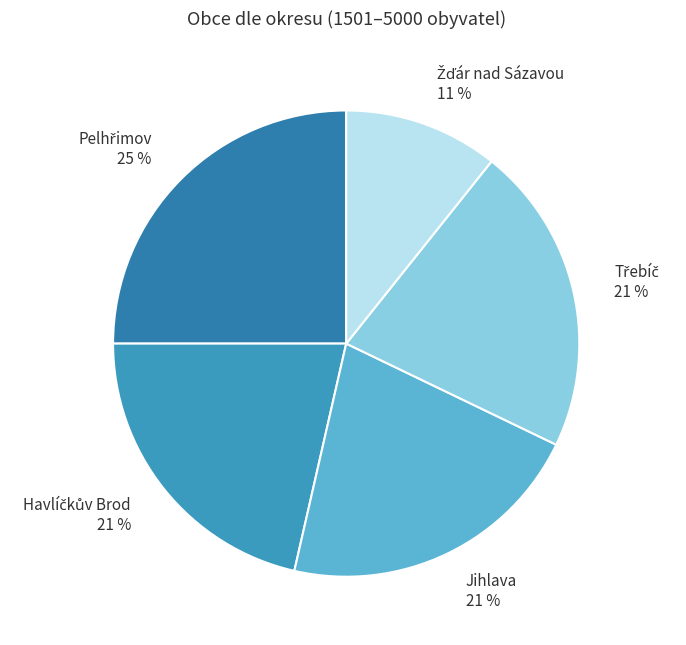

The Jihlava slice represents 33% of the pie. True or false?

False